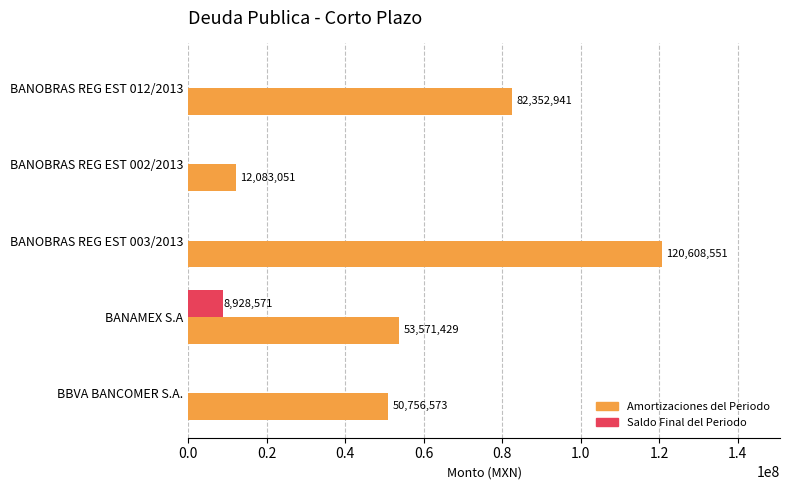

Is it true that Saldo Final del Periodo equals 0 at BBVA BANCOMER S.A.?

True